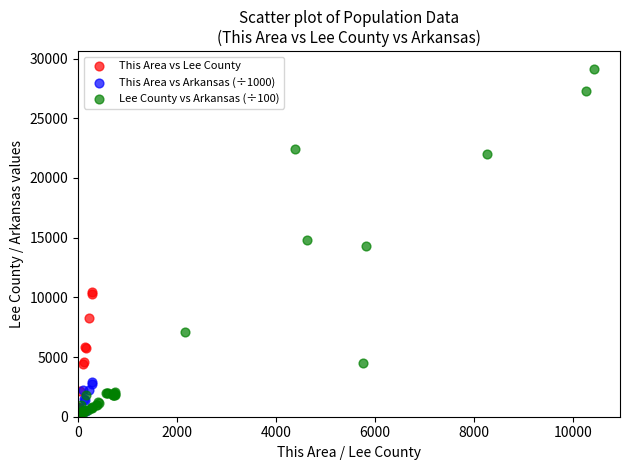

Which series contains the highest Y value?

Lee County vs Arkansas (÷100)